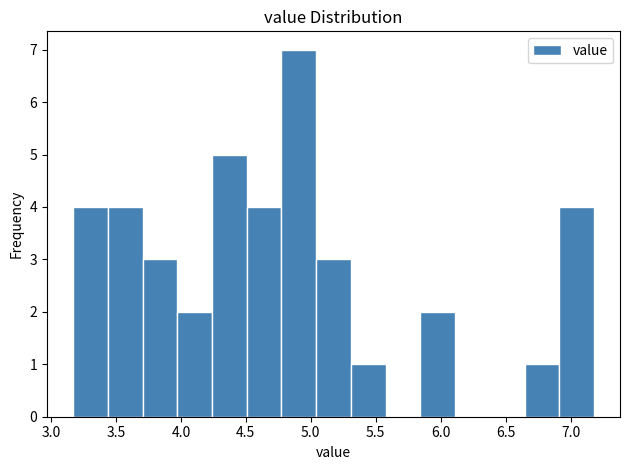

Reading left to right, transcribe this chart: for each bar, give the range it covers on the x-axis and its height. Neither the bar edges nor the heights are printed on the chart, so give them approximately, as read against the axes.

3.15 to 3.45: 4
3.45 to 3.70: 4
3.70 to 3.95: 3
3.95 to 4.25: 2
4.25 to 4.50: 5
4.50 to 4.75: 4
4.75 to 5.05: 7
5.05 to 5.30: 3
5.30 to 5.60: 1
5.60 to 5.85: 0
5.85 to 6.10: 2
6.10 to 6.40: 0
6.40 to 6.65: 0
6.65 to 6.90: 1
6.90 to 7.20: 4